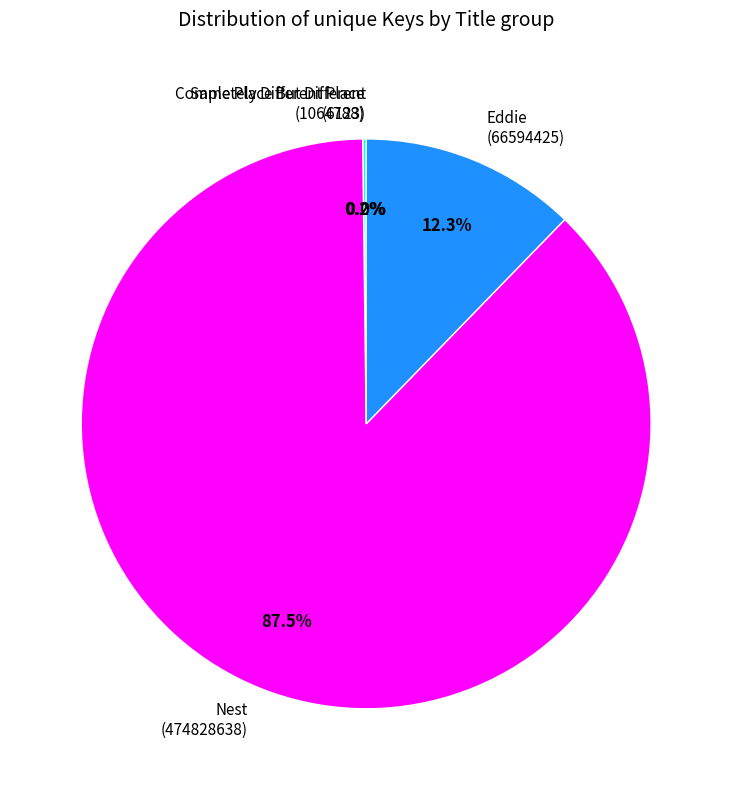

Which category has the biggest portion of the pie?

Nest (474828638)